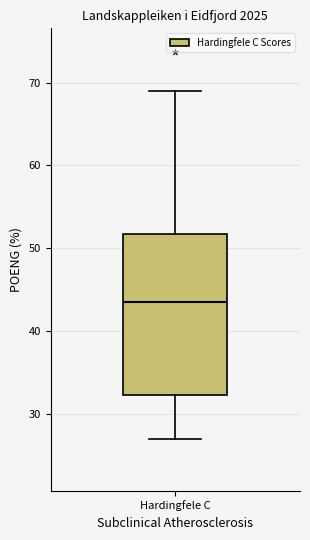

Where does the upper whisker of the box for Hardingfele C end on the y-axis? The values are not printed on the chart, so give them approximately, as read against the axis.

69